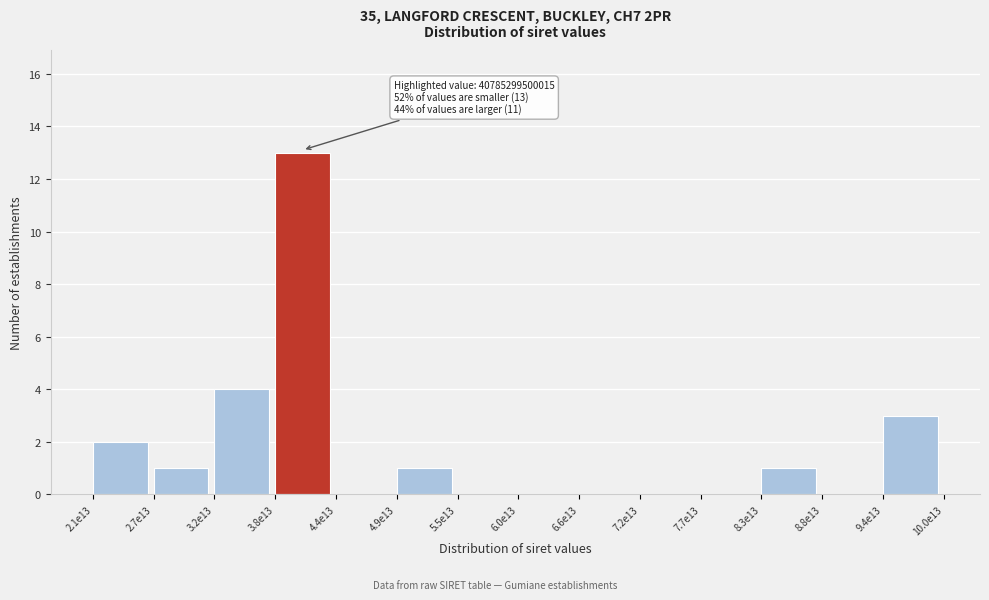

Reading left to right, list all the values displayed in this chart.

2.1e13=2	2.7e13=1	3.2e13=4	3.8e13=13	4.4e13=0	4.9e13=1	5.5e13=0	6.0e13=0	6.6e13=0	7.2e13=0	7.7e13=0	8.3e13=1	8.8e13=0	9.4e13=3